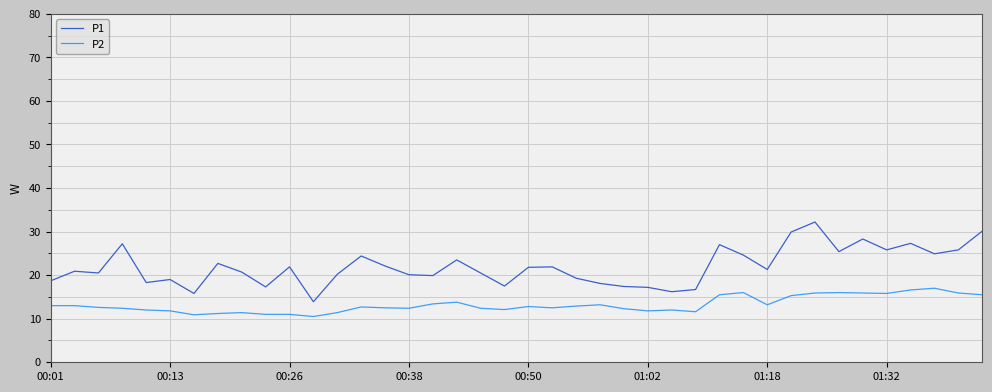

Which series has the largest total across all categories?

P1